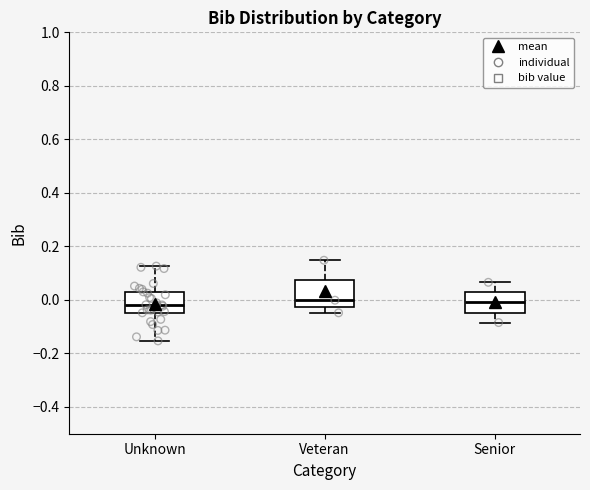

Reading left to right, read every box against the y-axis: the position of its median line, the range the box covers, and the ends of its whiskers. The values are not printed on the chart, so give them approximately, as read against the axis.

Unknown: median -0.02, box -0.04 to 0.02, whiskers -0.16 to 0.12
Veteran: median 0.00, box -0.02 to 0.08, whiskers -0.04 to 0.14
Senior: median 0.00, box -0.04 to 0.02, whiskers -0.08 to 0.06